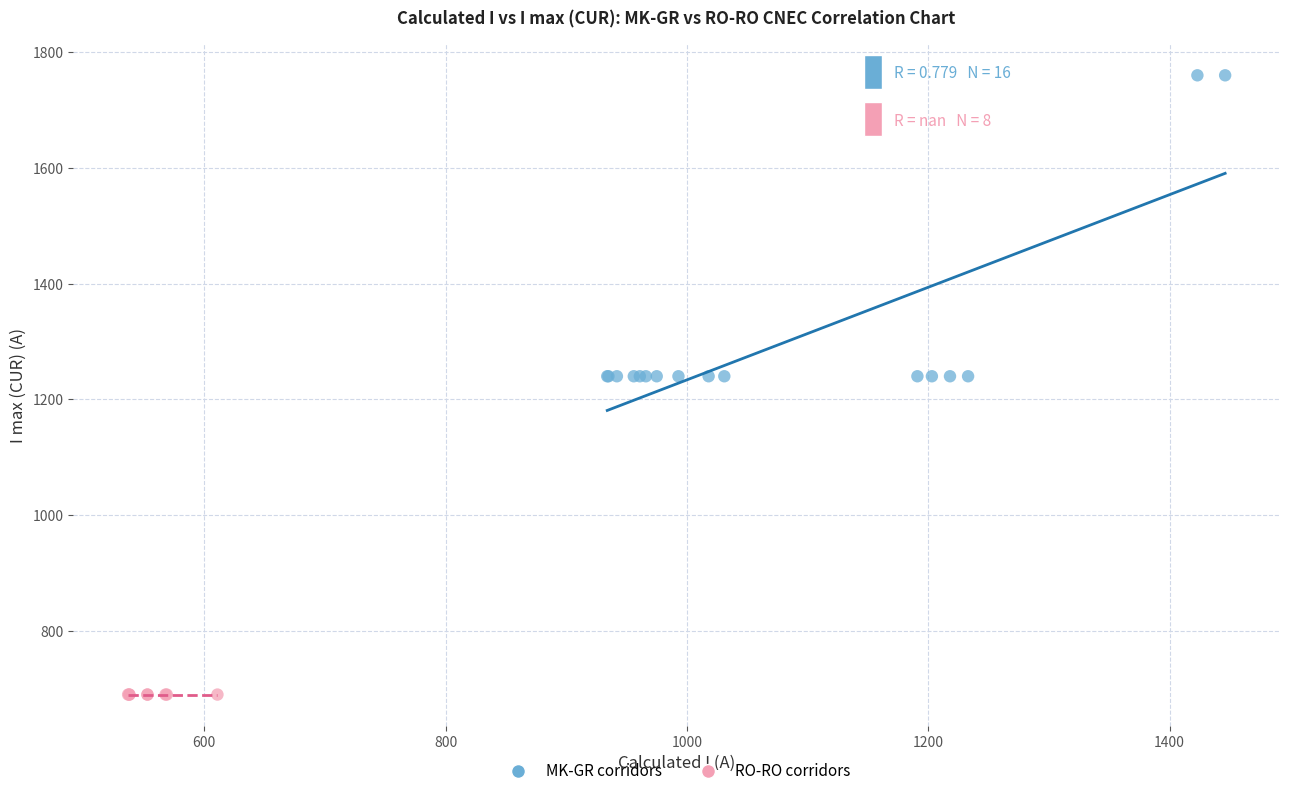

Which series reaches the minimum Y coordinate?

RO-RO corridors